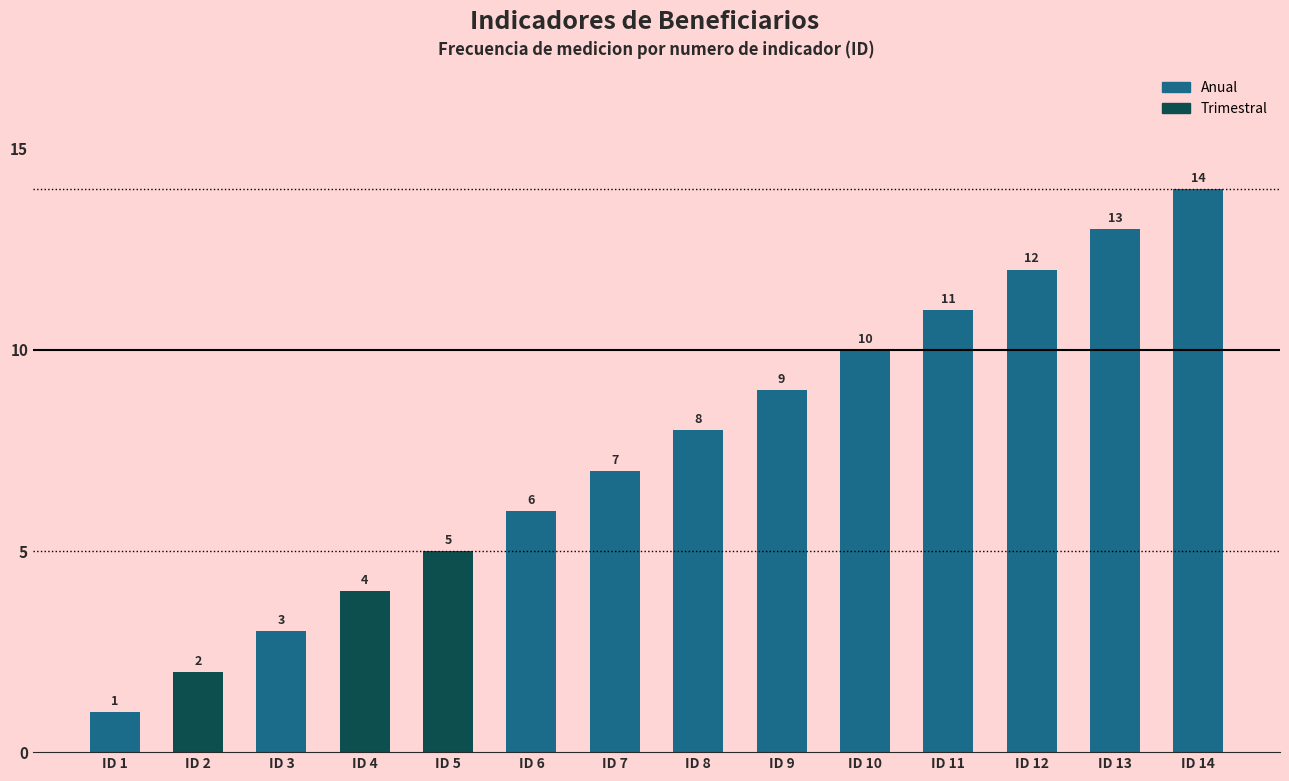

True or false: the data shows 2 at ID 9.

False